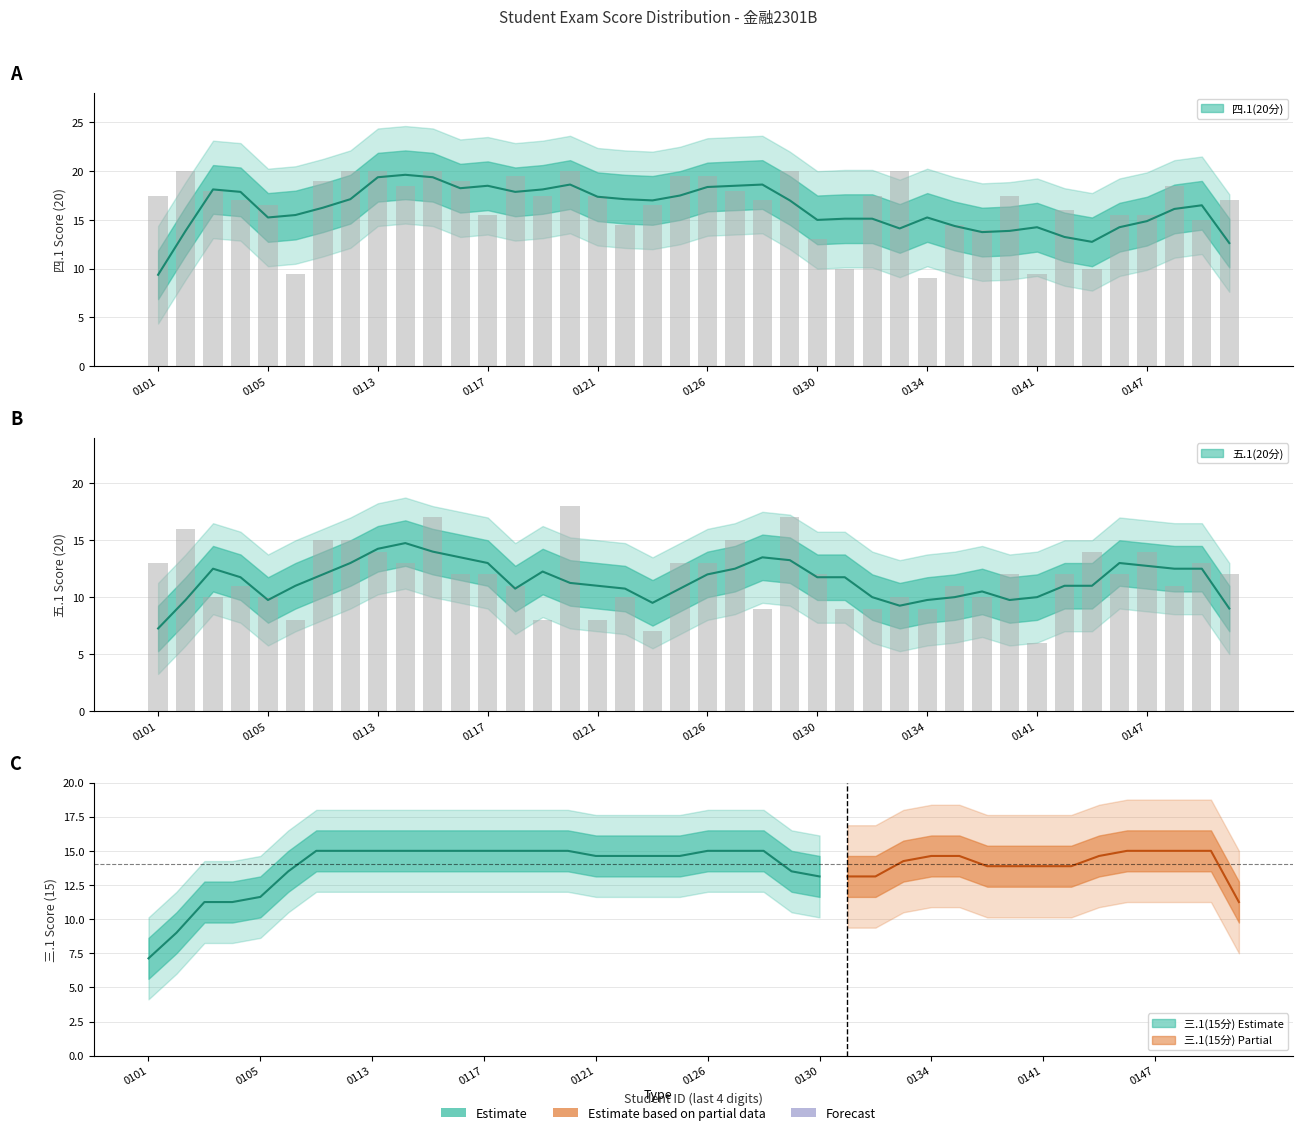

List the labels in order of 四.1(20分) value, smallest first.

2329140134, 2329140107, 2329140141, 2329140131, 2329140145, 2329140130, 2329140139, 2329140123, 2329140135, 2329140149, 2329140117, 2329140146, 2329140147, 2329140144, 2329140105, 2329140124, 2329140104, 2329140128, 2329140150, 2329140101, 2329140119, 2329140121, 2329140132, 2329140140, 2329140103, 2329140127, 2329140114, 2329140148, 2329140110, 2329140116, 2329140118, 2329140125, 2329140126, 2329140102, 2329140111, 2329140113, 2329140115, 2329140120, 2329140129, 2329140133